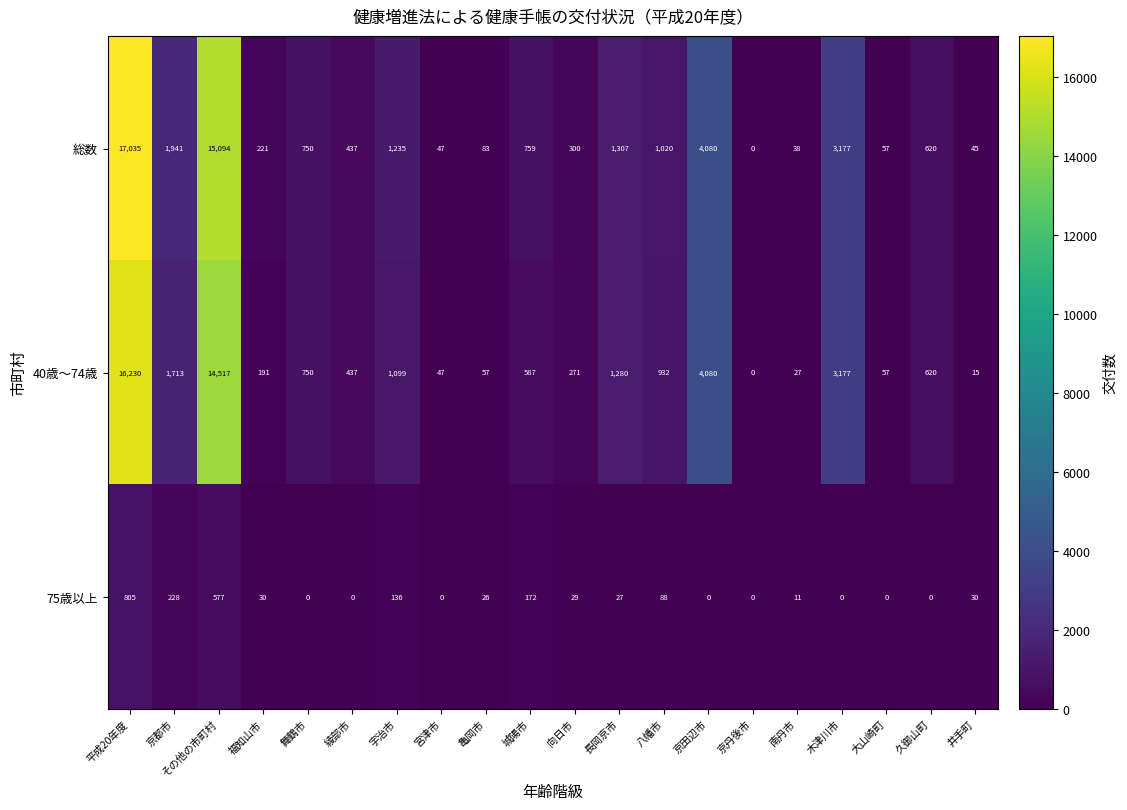

Is it true that 75歳以上 equals 277 at 京丹後市?

False